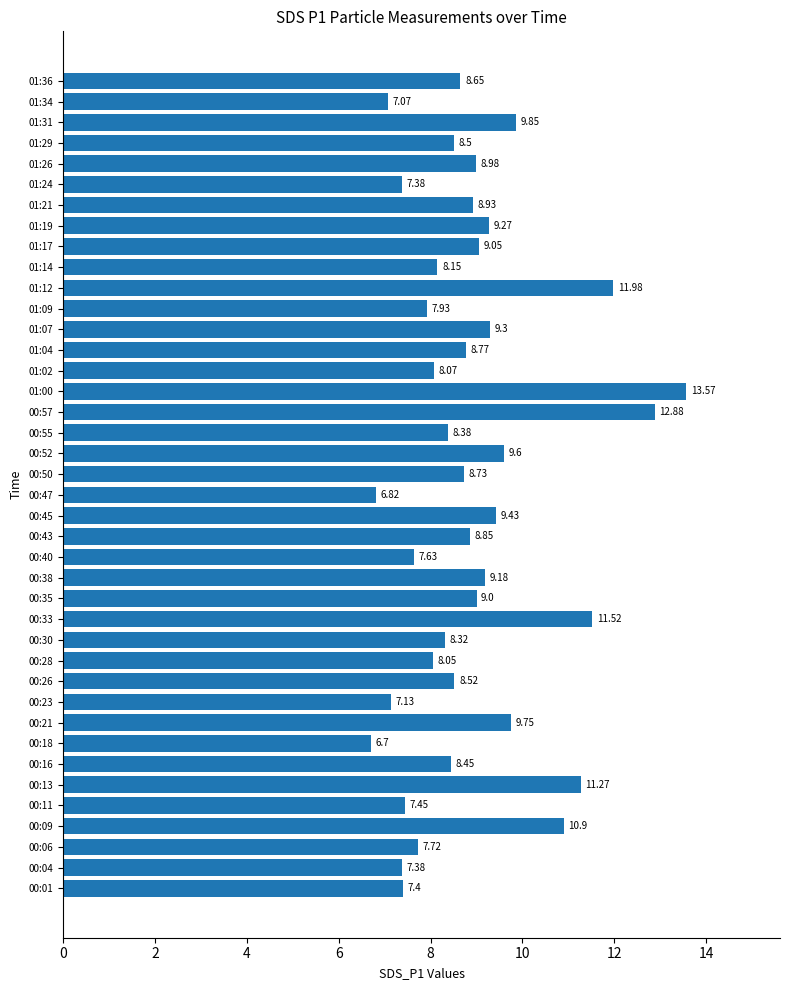

Count the number of categories in the chart.

40